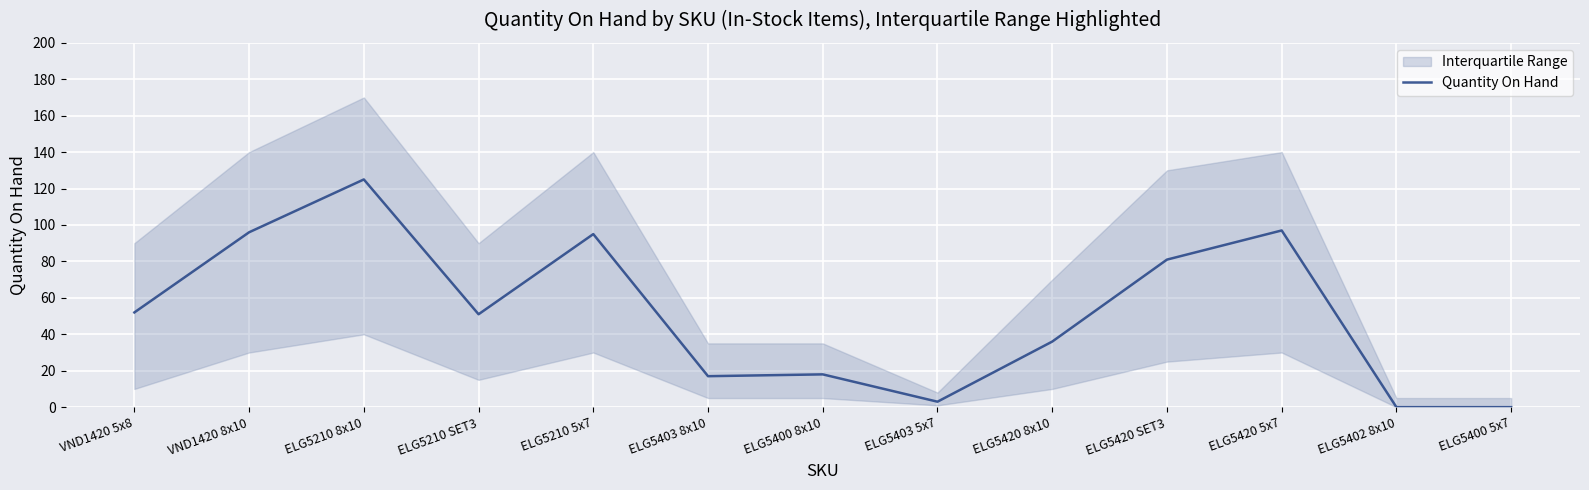

Rank the categories by value from highest to lowest.

ELG5210 8x10, ELG5420 5x7, VND1420 8x10, ELG5210 5x7, ELG5420 SET3, VND1420 5x8, ELG5210 SET3, ELG5420 8x10, ELG5400 8x10, ELG5403 8x10, ELG5403 5x7, ELG5402 8x10, ELG5400 5x7